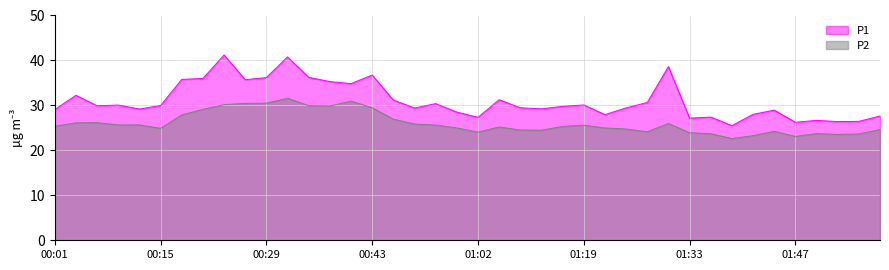

What is the label of the 13th point from the right?

01:25